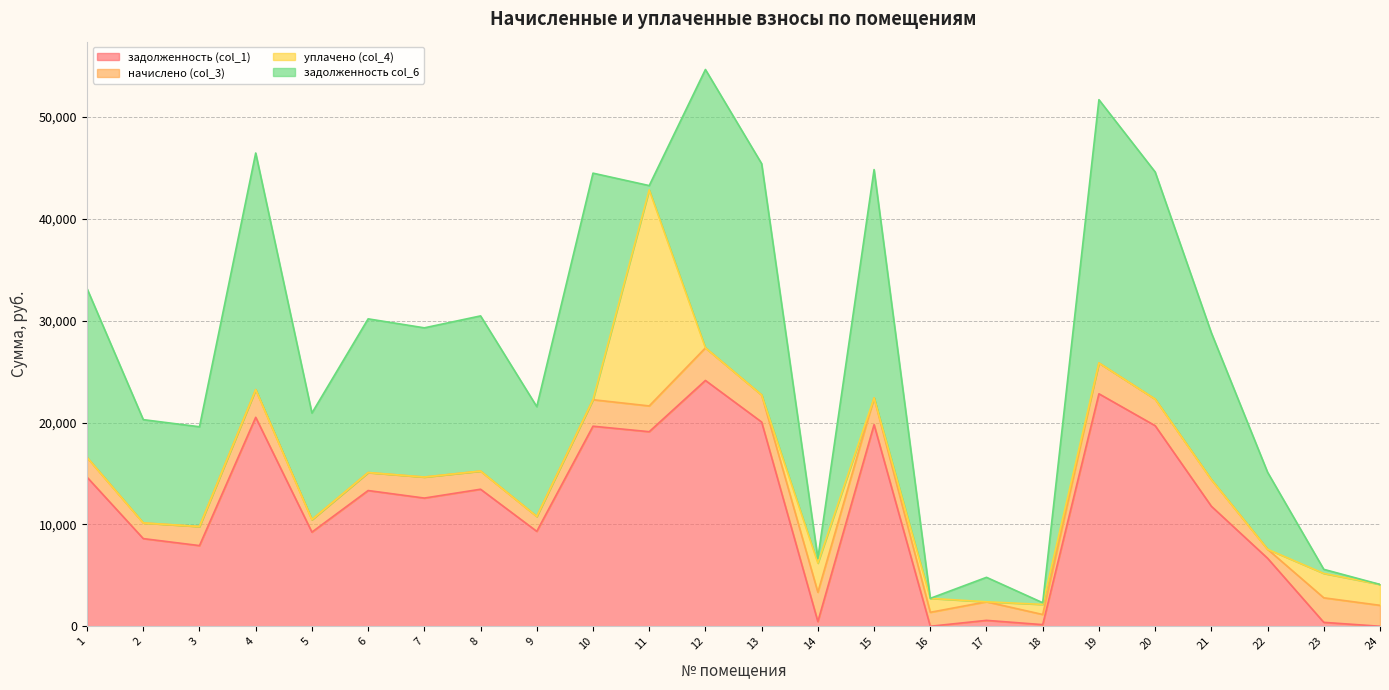

Reading left to right, what are all the values shown in this chart?

задолженность (col_1): 14637.6	8607.4	7921.1	20518.3	9244.8	13327.9	12587.8	13456.3	9320.4	19645.2	19105.9	24139.2	20056.1	457.6	19799.3	0.0	578.9	158.2	22829.5	19696.6	11784.3	6676.8	382.4	0.0
начислено (col_3): 1939.1	1537.7	1874.5	2718.2	1224.7	1765.6	2065.0	1782.7	1462.9	2602.6	2531.1	3197.9	2657.0	2881.5	2623.0	1371.0	1823.5	996.8	3024.4	2609.3	2623.0	884.5	2412.0	2054.8
уплачено (col_4): 0.0	0.0	0.0	0.0	0.0	0.0	0.0	0.0	0.0	0.0	21215.4	0.0	0.0	2859.0	0.0	1369.0	0.0	988.9	0.0	0.0	0.0	0.0	2392.0	2053.0
задолженность col_6: 16576.7	10145.0	9795.7	23236.5	10469.5	15093.5	14652.8	15239.0	10783.3	22247.8	421.6	27337.1	22713.1	480.1	22422.2	0.4	2402.3	166.1	25853.9	22305.9	14407.2	7561.3	402.4	0.4